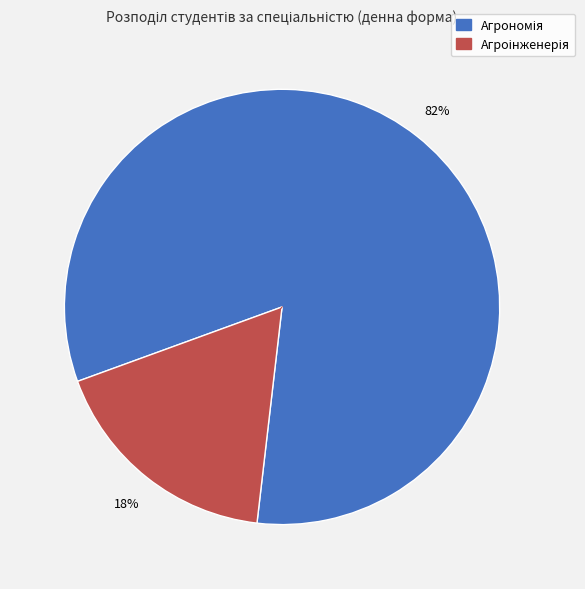

How many slices are in this pie chart?

2